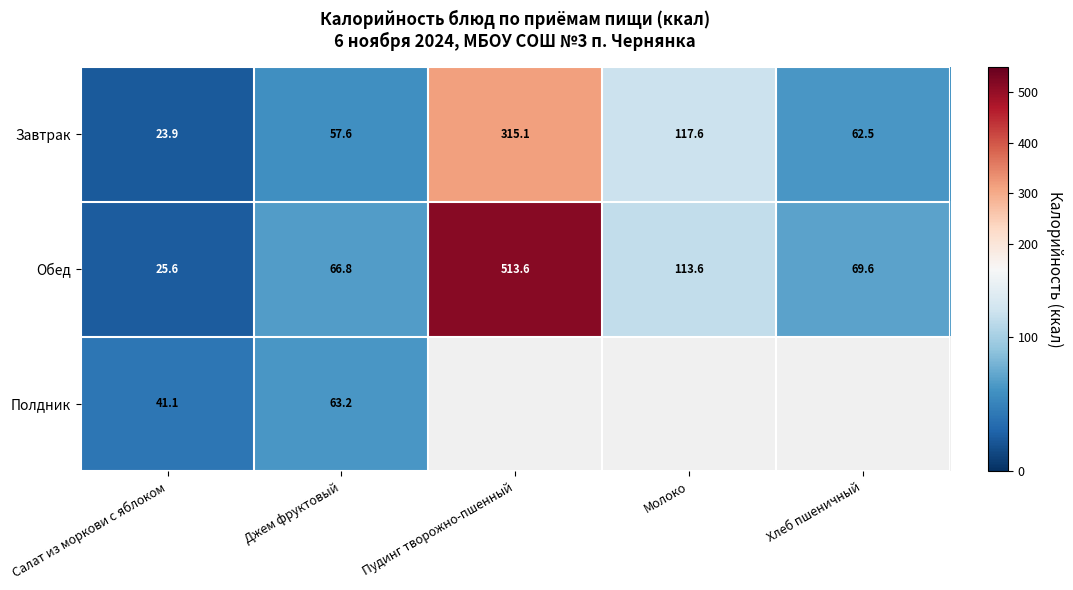

Is it true that Завтрак equals 315.1 at Пудинг творожно-пшенный?

True